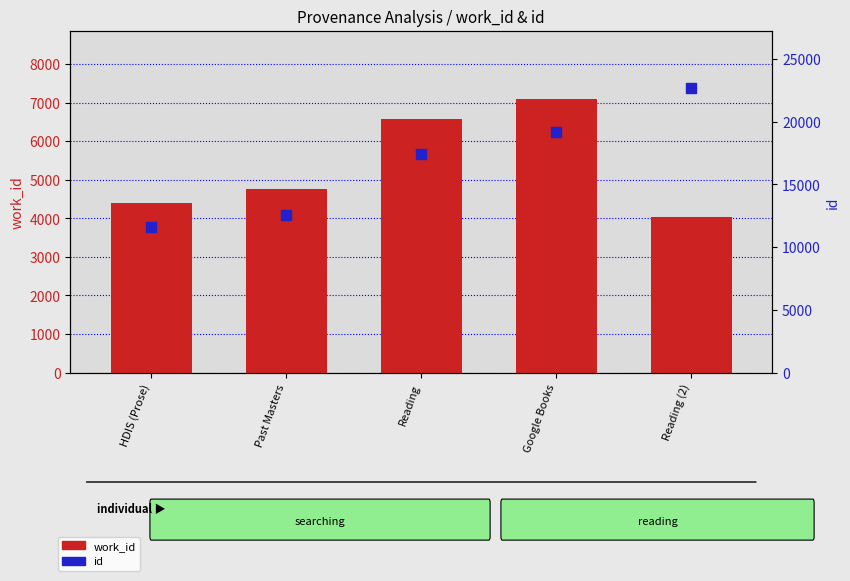

Which series has the largest total across all categories?

id